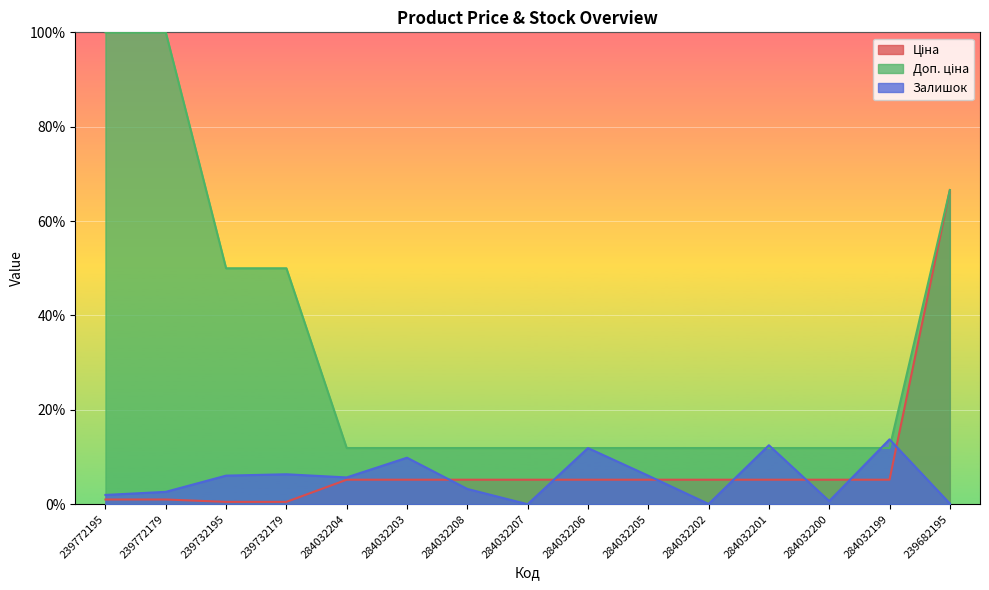

Which has a higher value, 284032199 or 239772195?

284032199